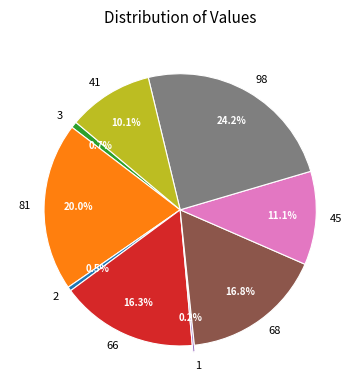

Is 3 the majority of the pie?

No